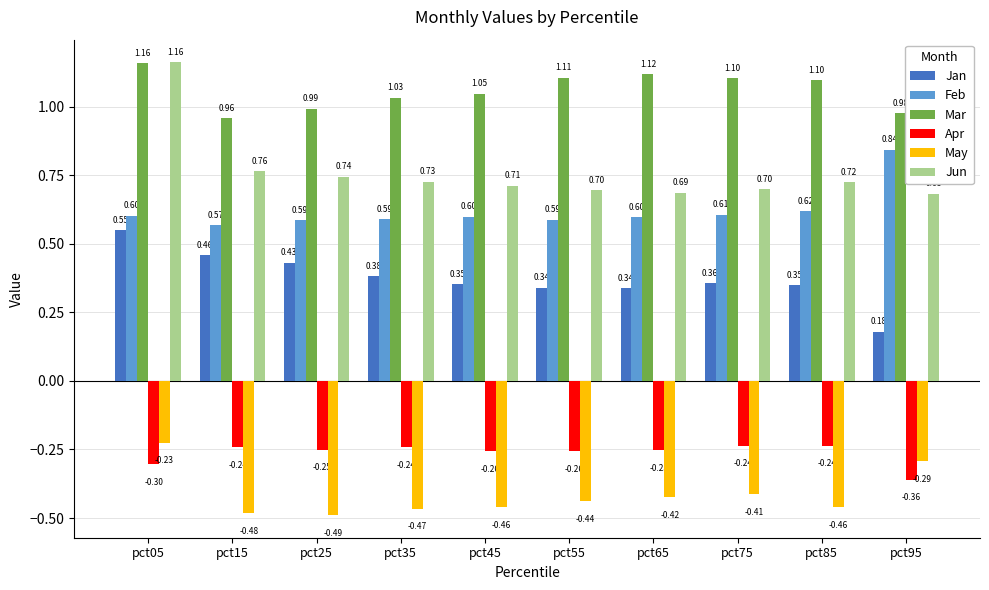

The Feb series shows 0.2 at pct25. True or false?

False